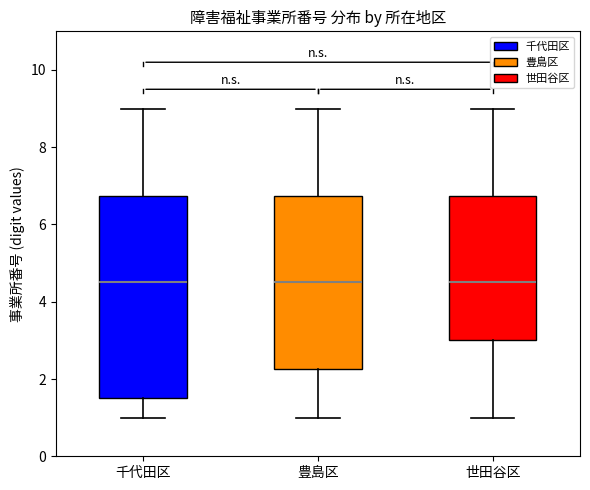

Comparing the boxes themselves (not the whiskers), which one is the tallest?

千代田区